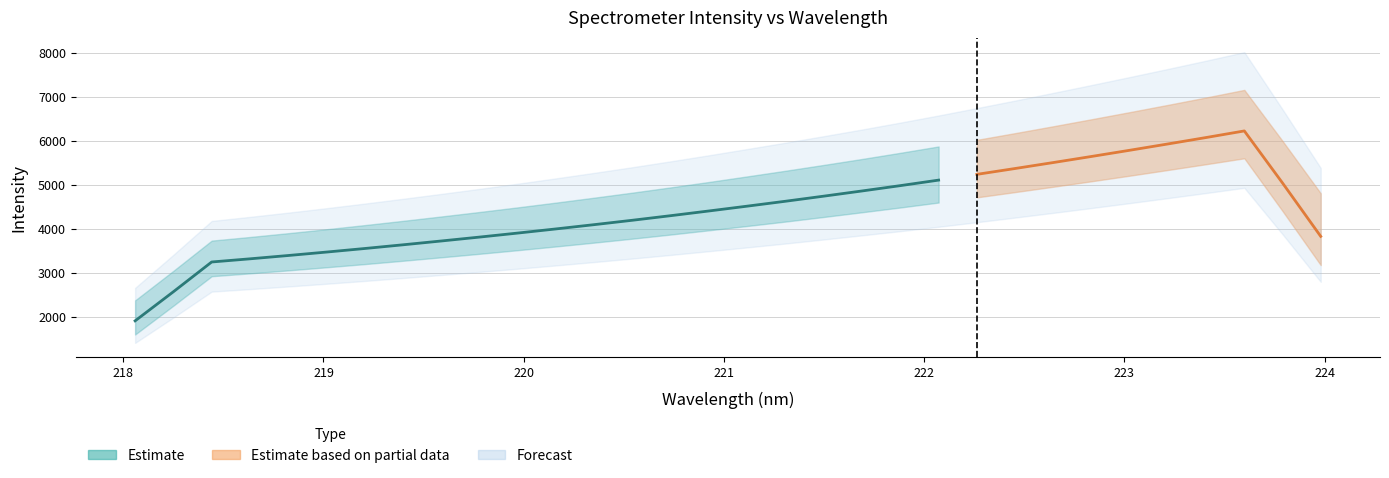

Which category has the lowest value across all series?

218.0596